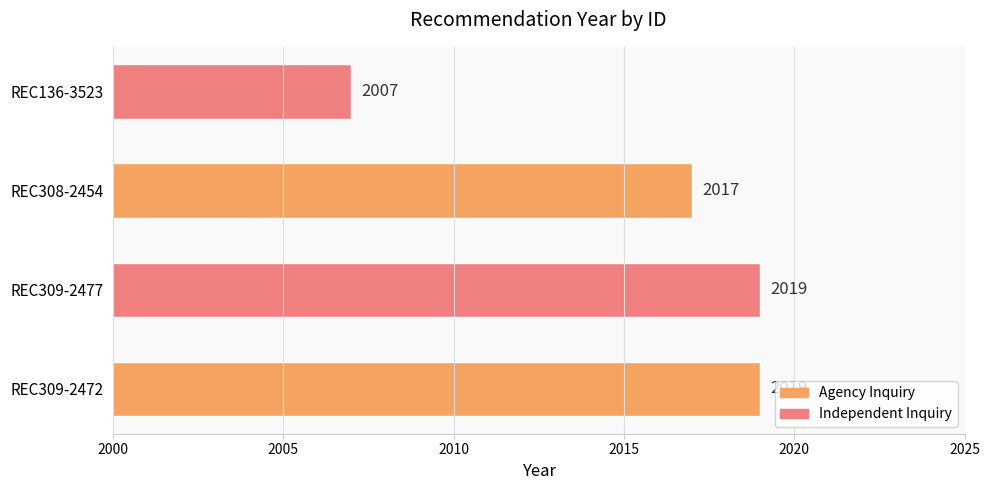

Reading bottom to top, list all the values displayed in this chart.

REC309-2472=2019	REC309-2477=2019	REC308-2454=2017	REC136-3523=2007